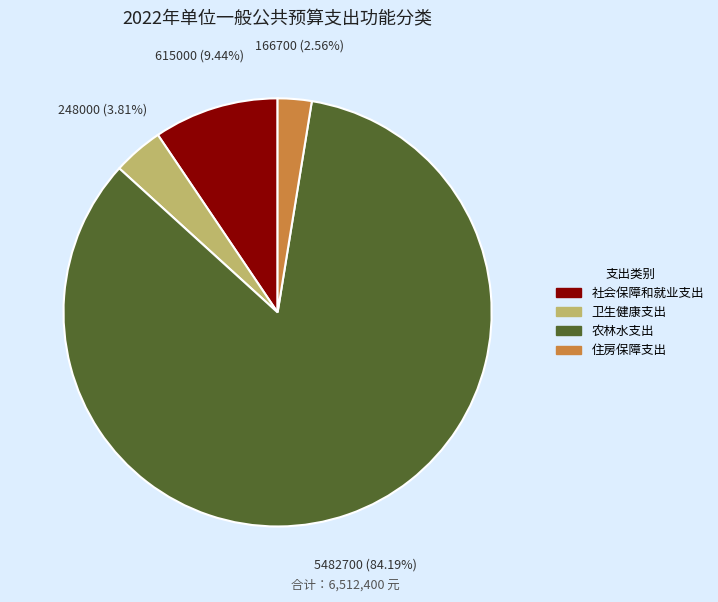

Which slice is the largest?

农林水支出